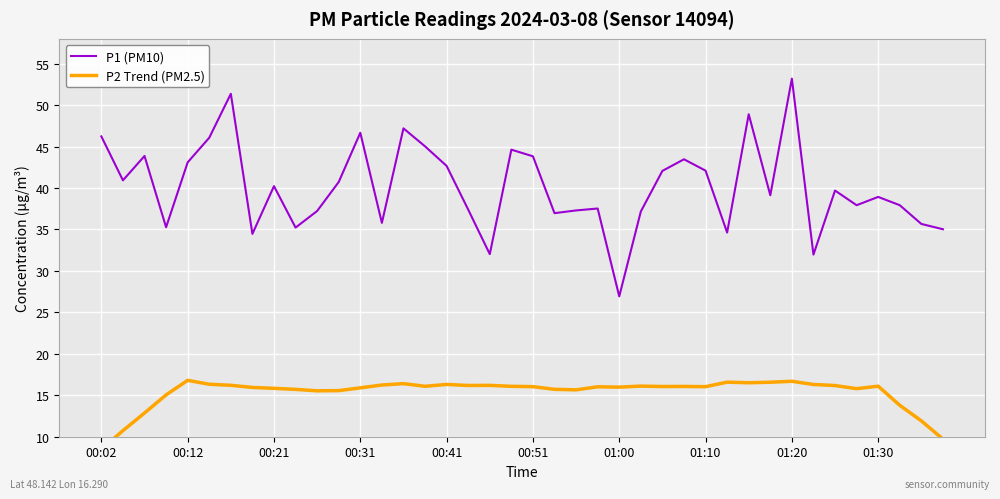

How many data points in P1 (PM10) are less than 39?

19